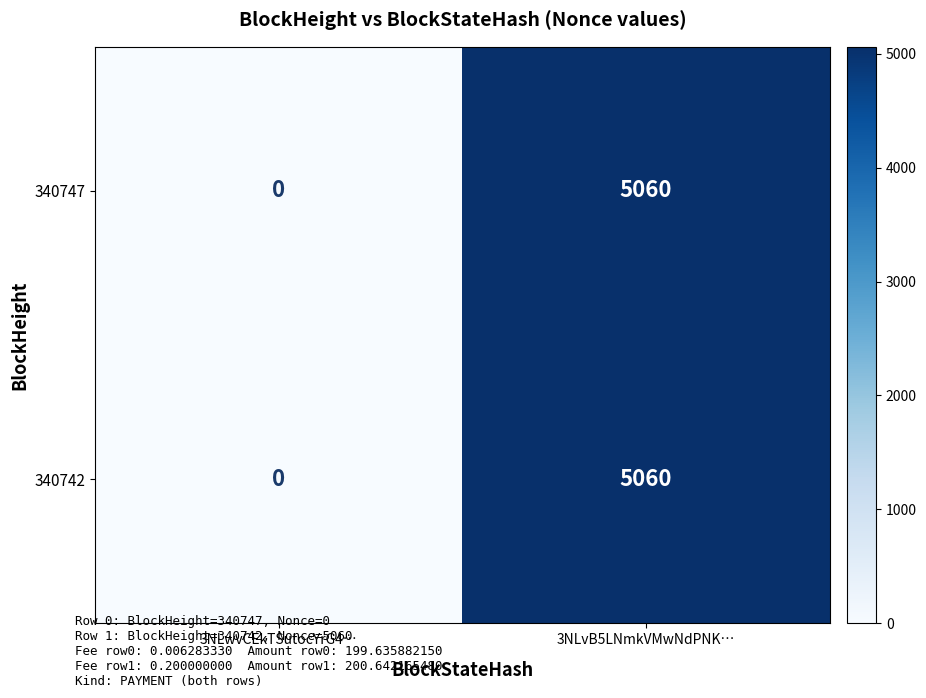

What value does the 340742 series have at 3NLvB5LNmkVMwNdPNK…, to the nearest 10?

5060